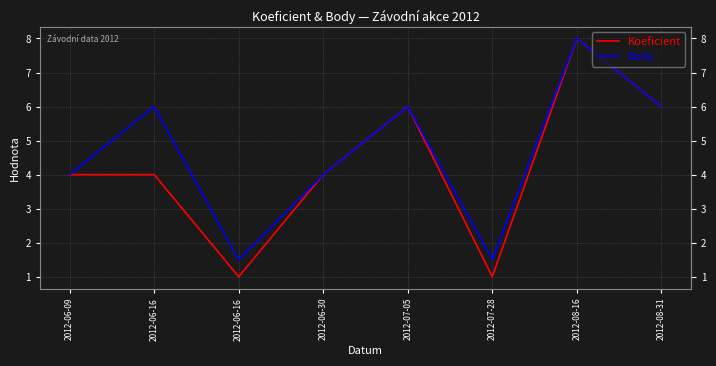

At how many categories does at least one series exceed 3?

6